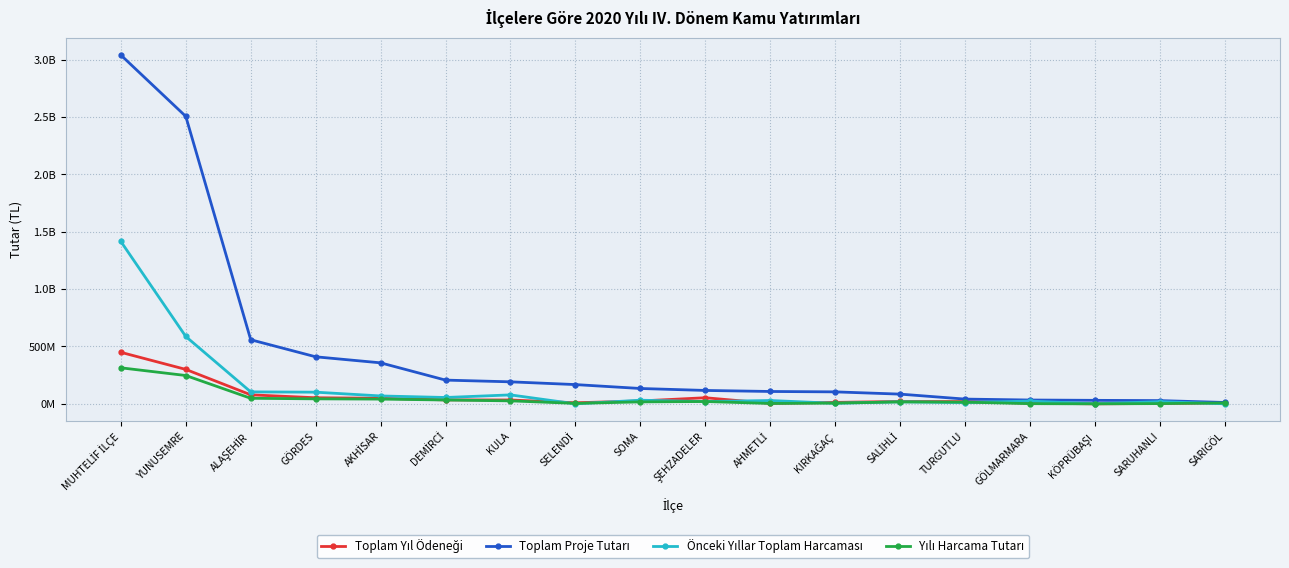

Which series changed the most between SOMA and SARIGÖL?

Toplam Proje Tutarı